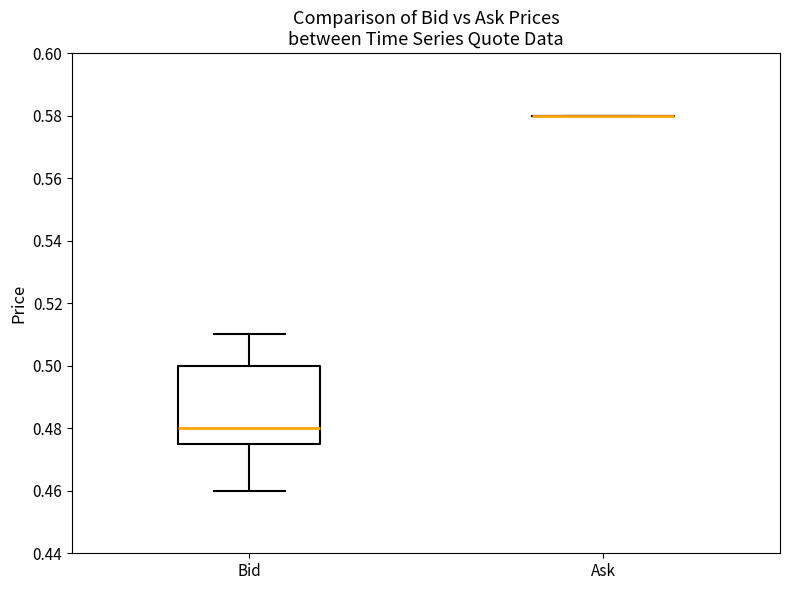

Reading left to right, transcribe this box plot: for each box, give where its median line is, the range the box spans, and where its two whiskers end, as read against the y-axis. The values are not printed on the chart, so give them approximately, as read against the axis.

Bid: median 0.480, box 0.476 to 0.500, whiskers 0.460 to 0.510
Ask: box collapsed to a line at 0.580, whiskers 0.580 to 0.580